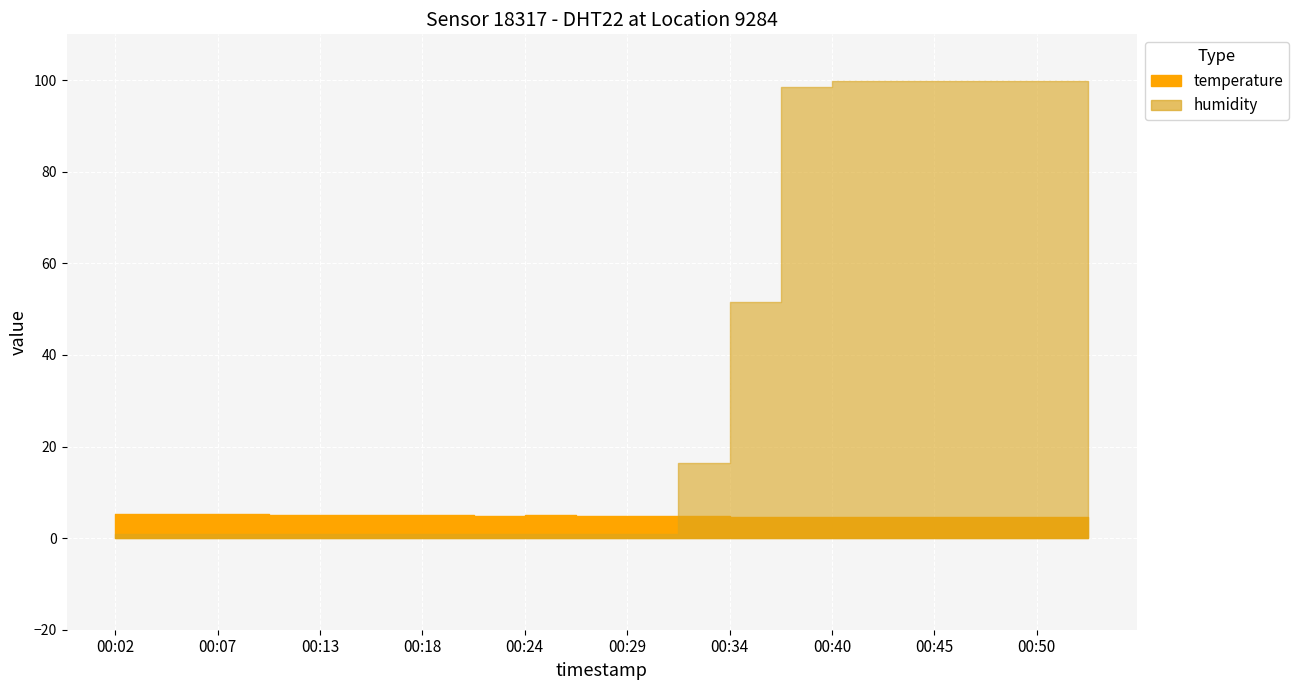

What is the greatest value displayed?

99.9